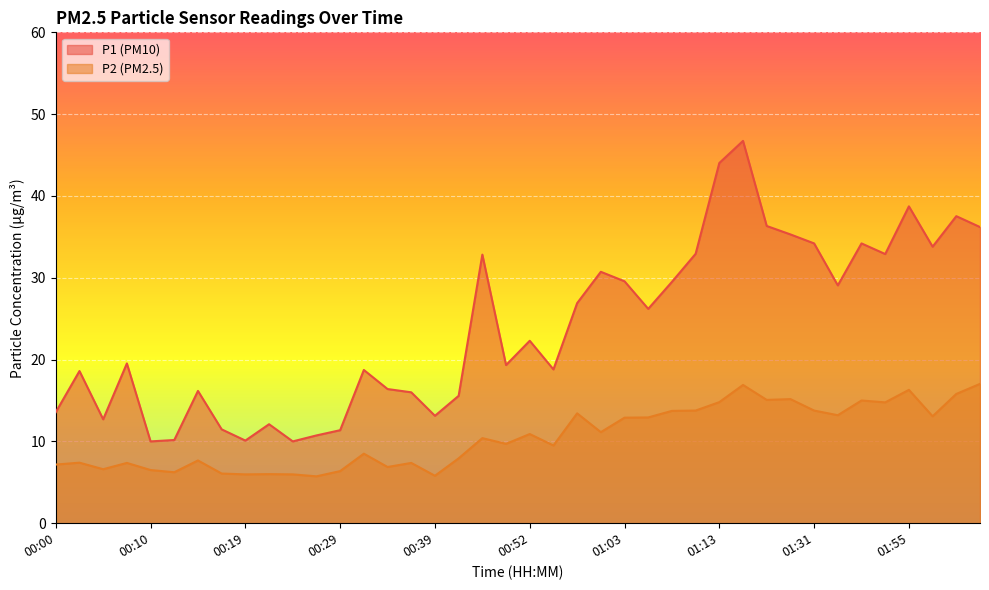

At which label is P2 closest to 11?

00:52